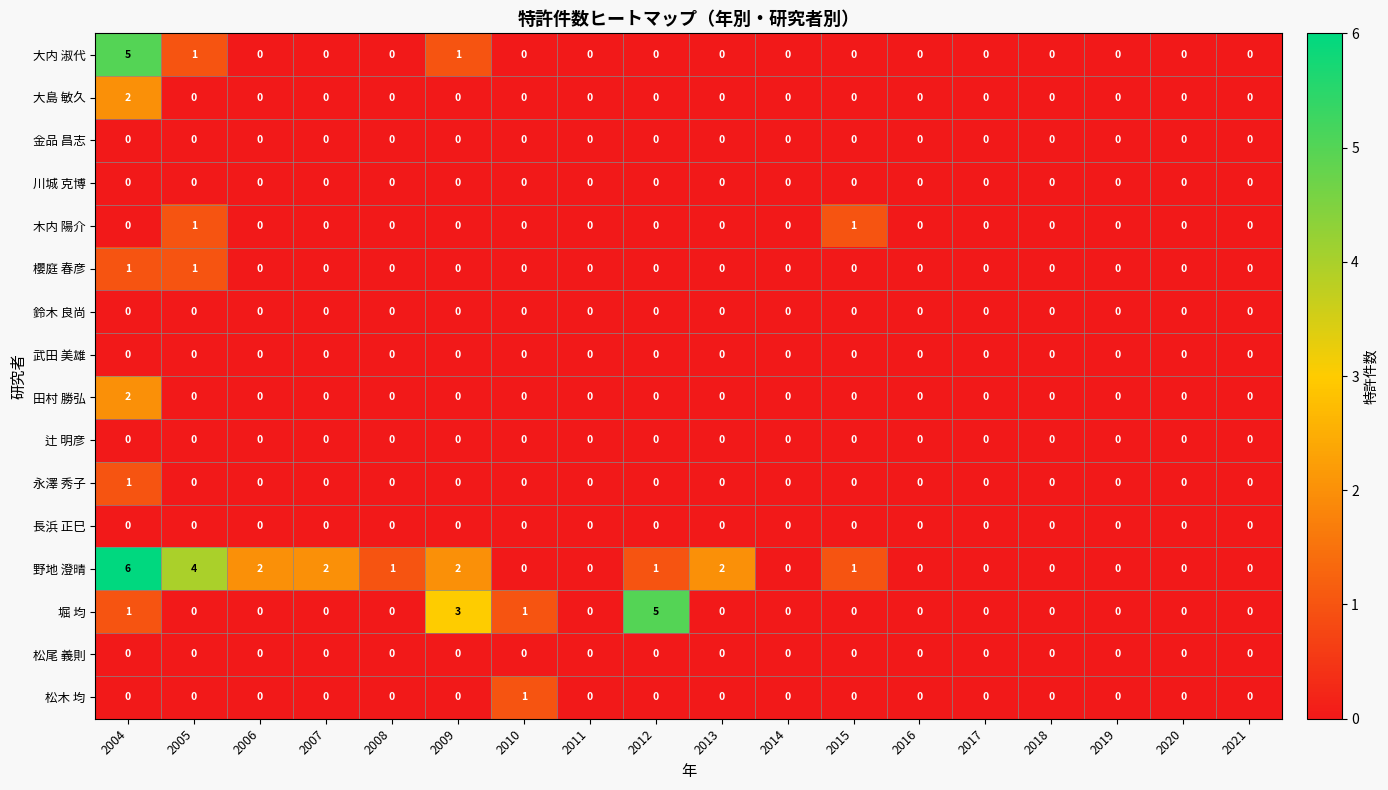

Which series has the largest total across all categories?

野地 澄晴